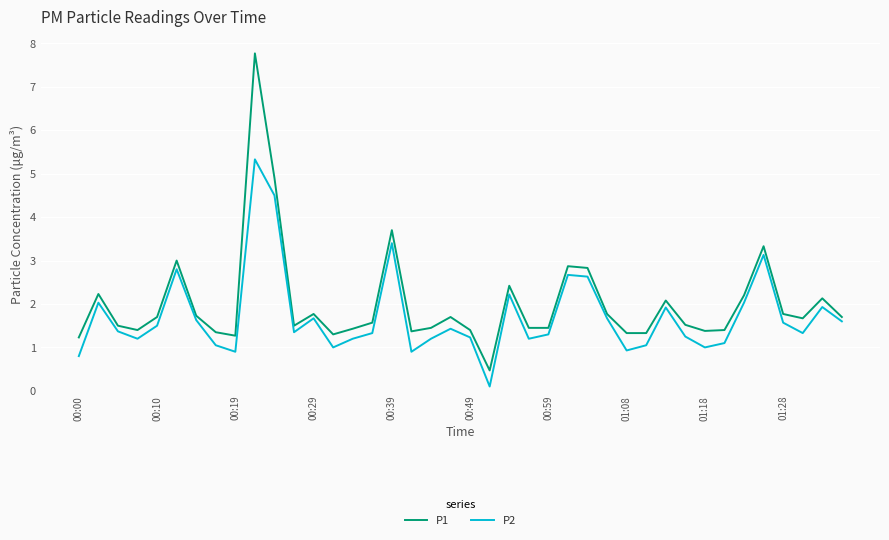

True or false: P1 and P2 cross at least once.

False